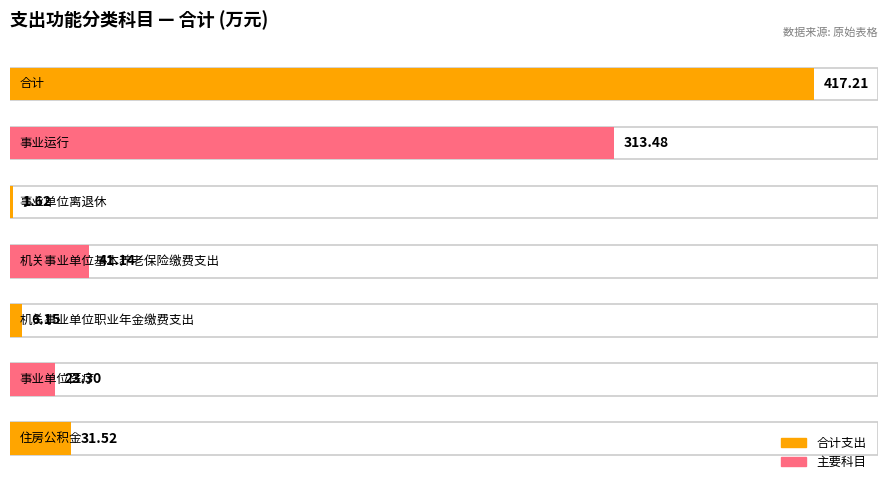

At which category does the chart reach its minimum across all series?

事业单位离退休